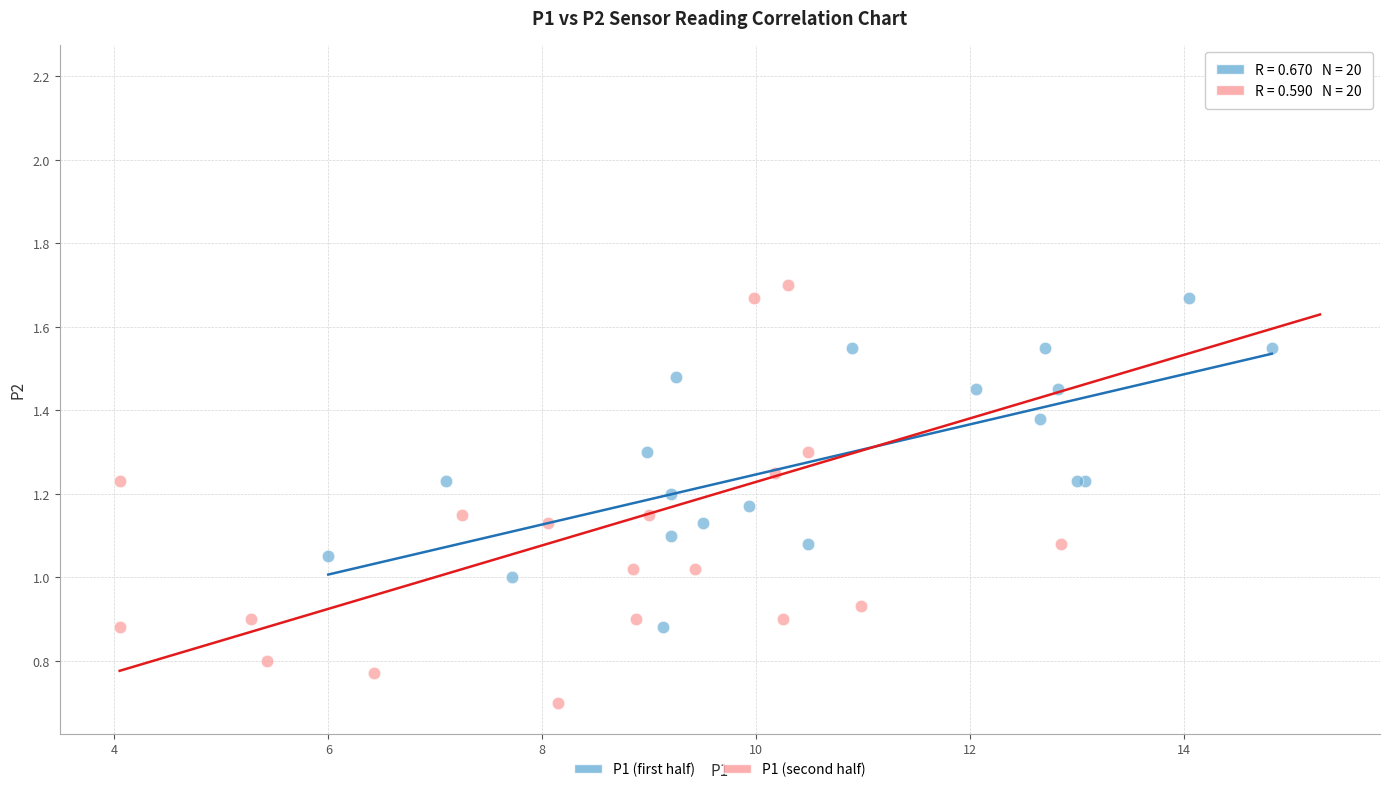

Which series reaches the minimum Y coordinate?

P1 (second half)